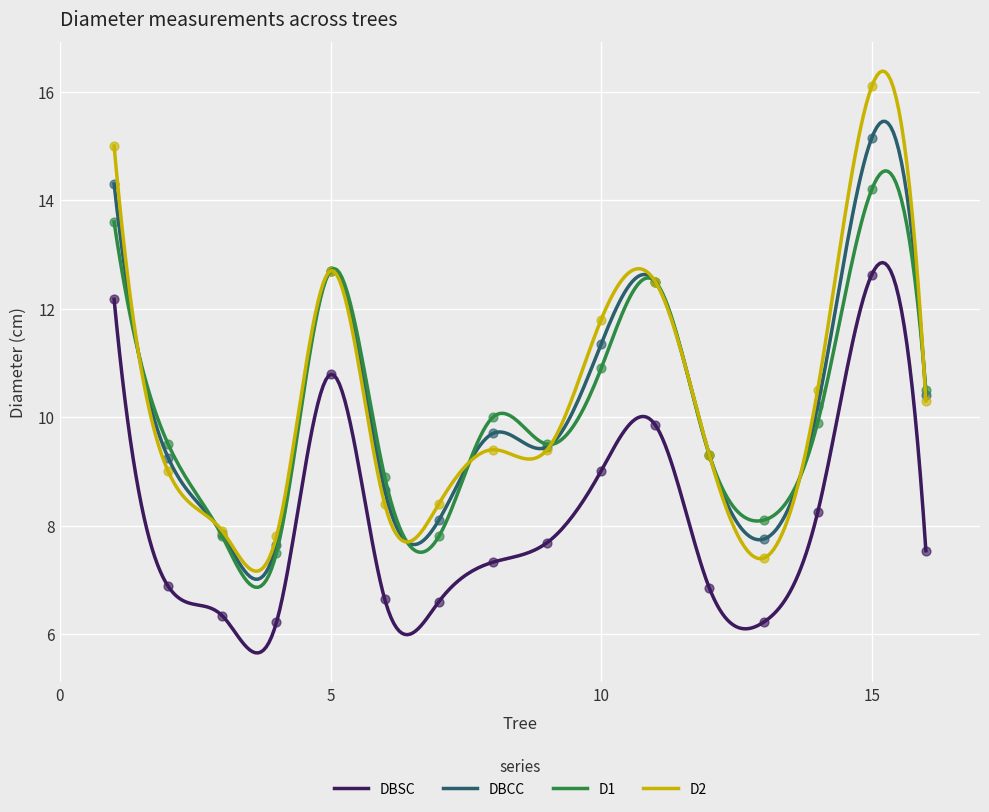

What are all the series names shown in the legend?

DBSC, DBCC, D1, D2